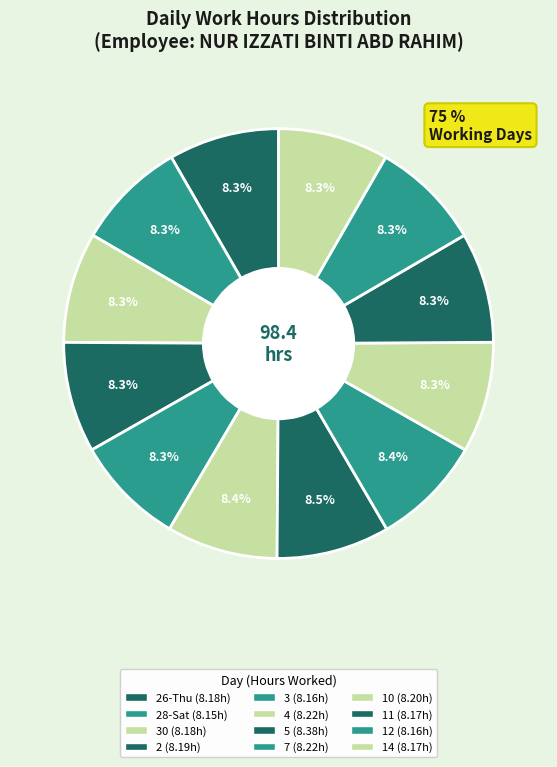

How many segments does this pie chart have?

12